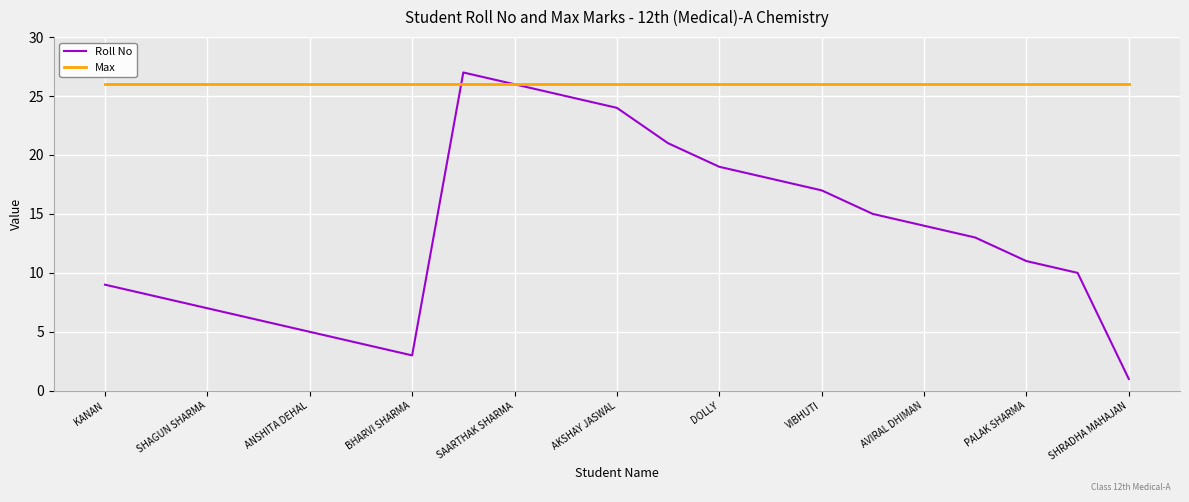

List the series in order of their overall mean, lowest first.

Roll No, Max